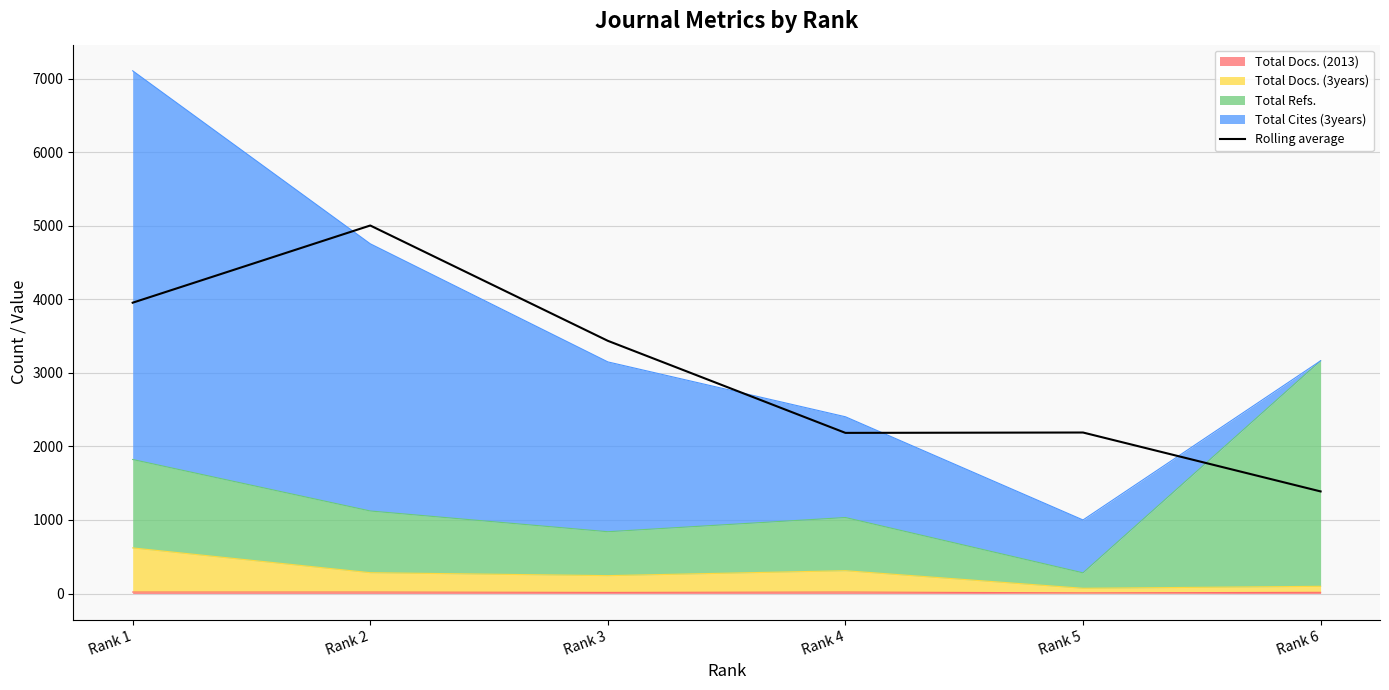

How many lines are shown in the chart?

1